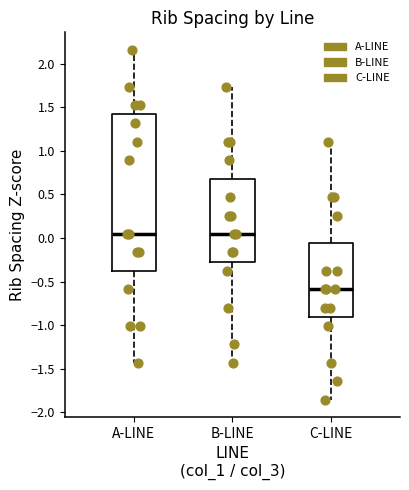

Reading left to right, transcribe this box plot: for each box, give where its median line is, the range the box spans, and where its two whiskers end, as read against the y-axis. The values are not printed on the chart, so give them approximately, as read against the axis.

A-LINE: median 0.05, box -0.40 to 1.40, whiskers -1.45 to 2.15
B-LINE: median 0.05, box -0.25 to 0.70, whiskers -1.45 to 1.75
C-LINE: median -0.60, box -0.90 to -0.05, whiskers -1.85 to 1.10